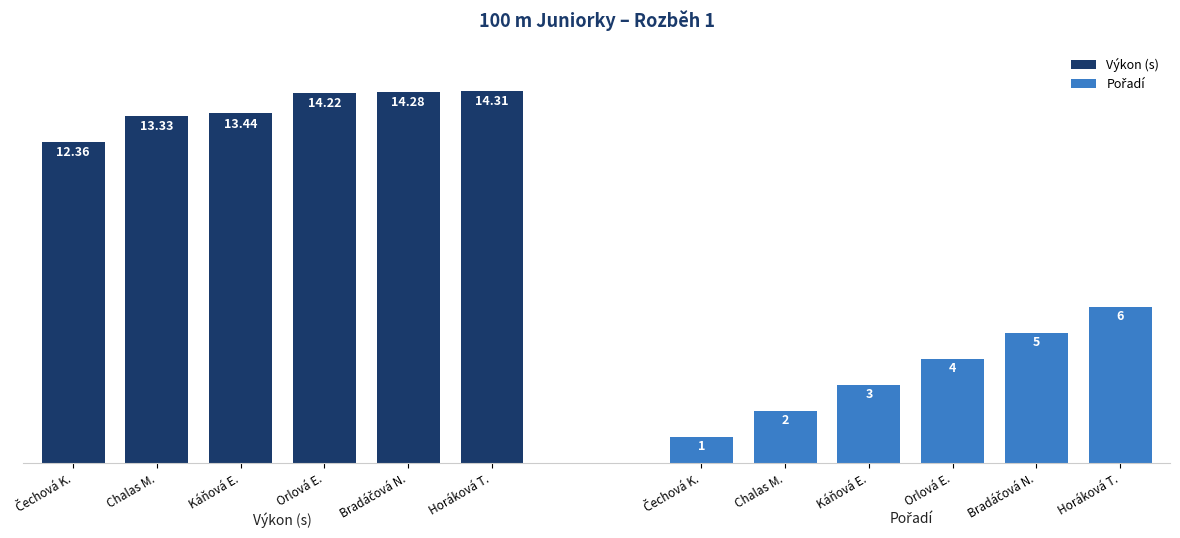

What is the sum of the Výkon (s) values at Horáková T. and Orlová E.?

28.5